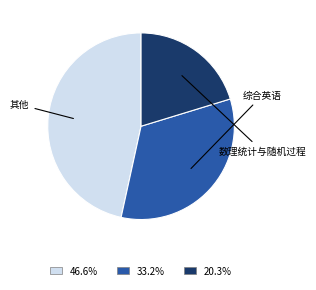

Count the number of slices in the pie.

3